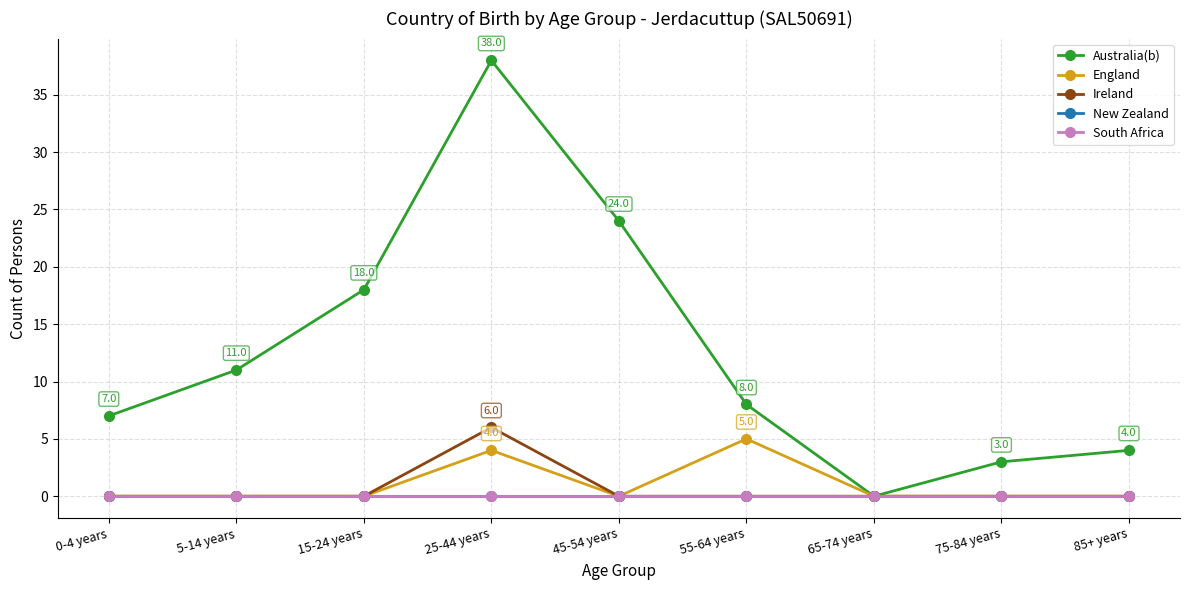

What position from the left is 65-74 years?

7